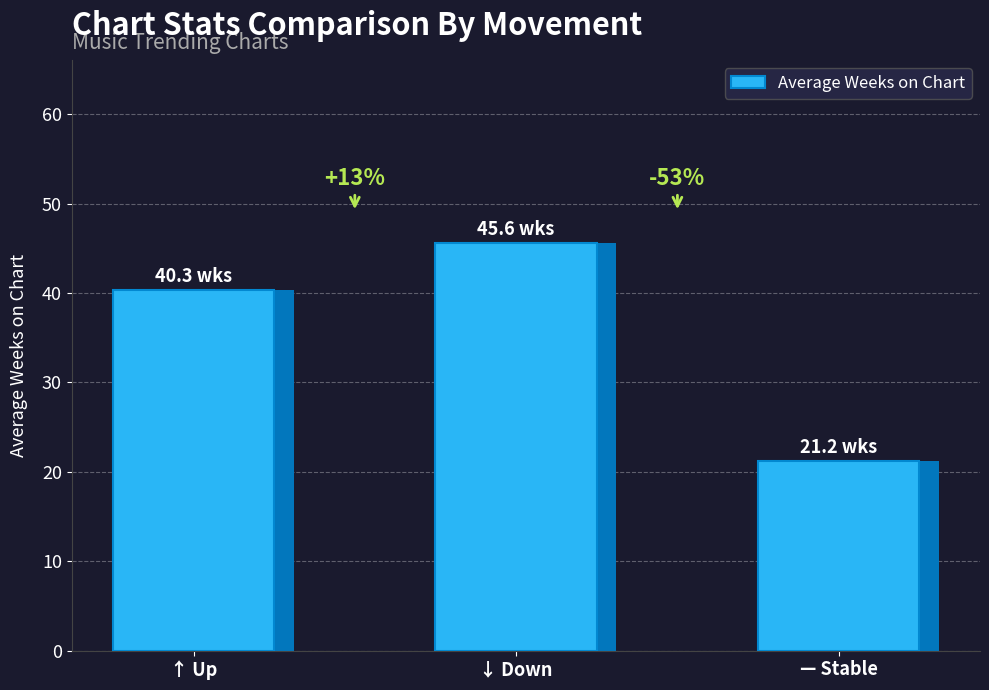

Which has a higher value, — Stable or ↓ Down?

↓ Down